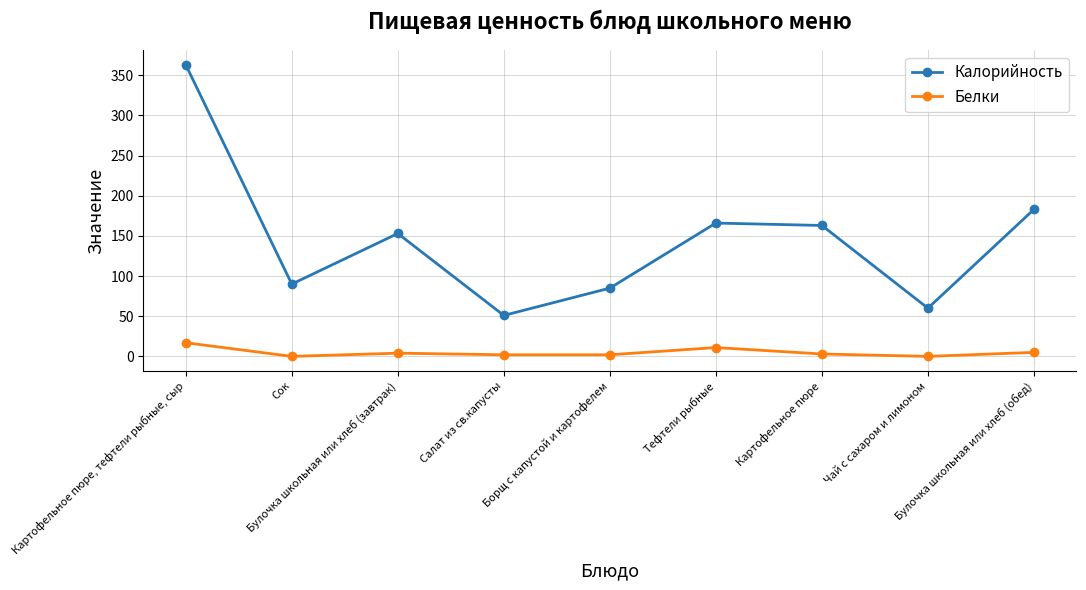

True or false: Белки and Калорийность cross at least once.

False